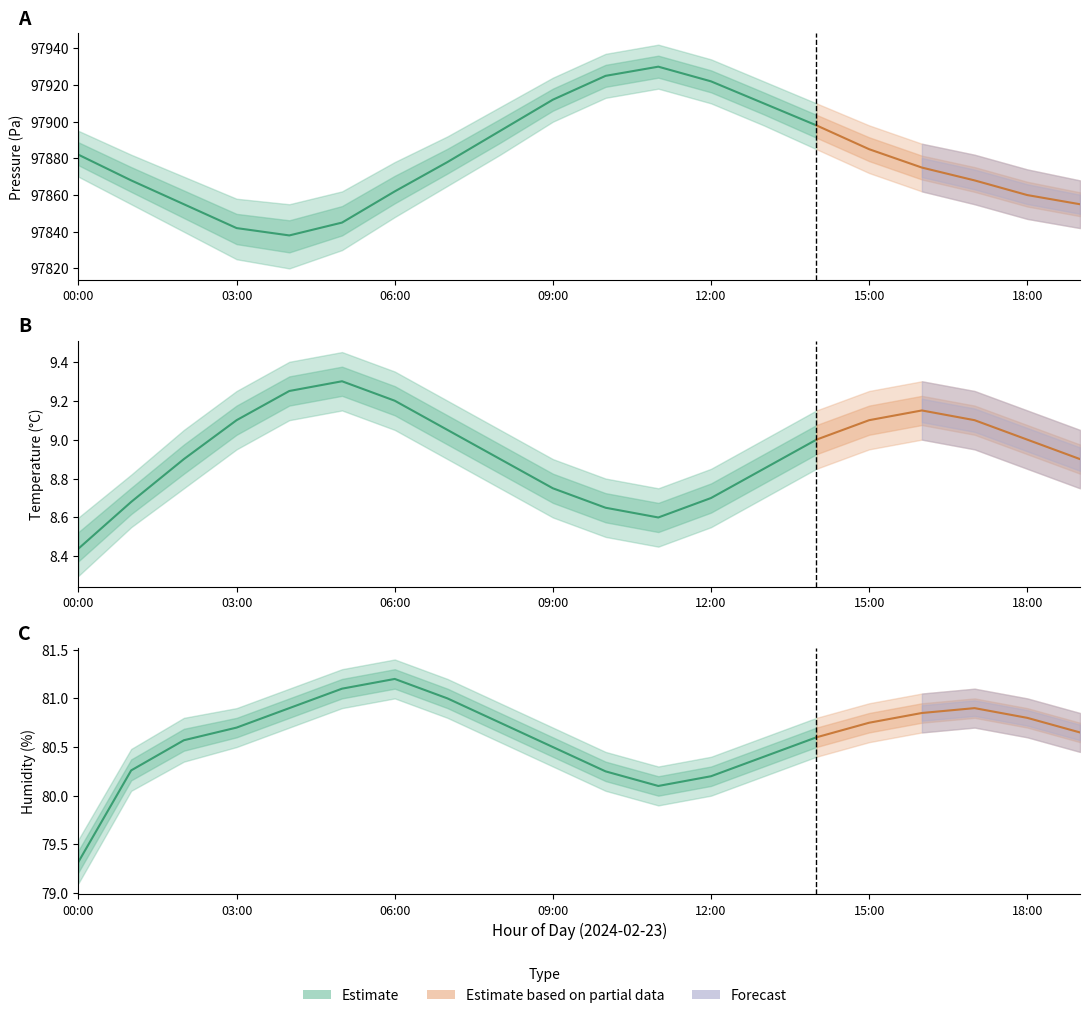

At how many categories does at least one series exceed 96963?

20